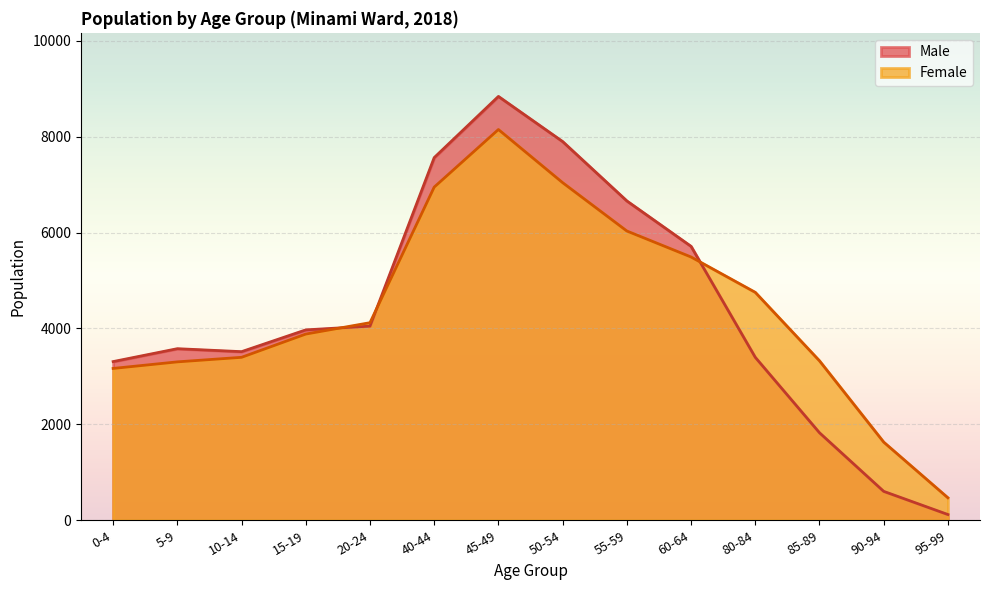

What is the label of the 3rd point from the left?

10-14